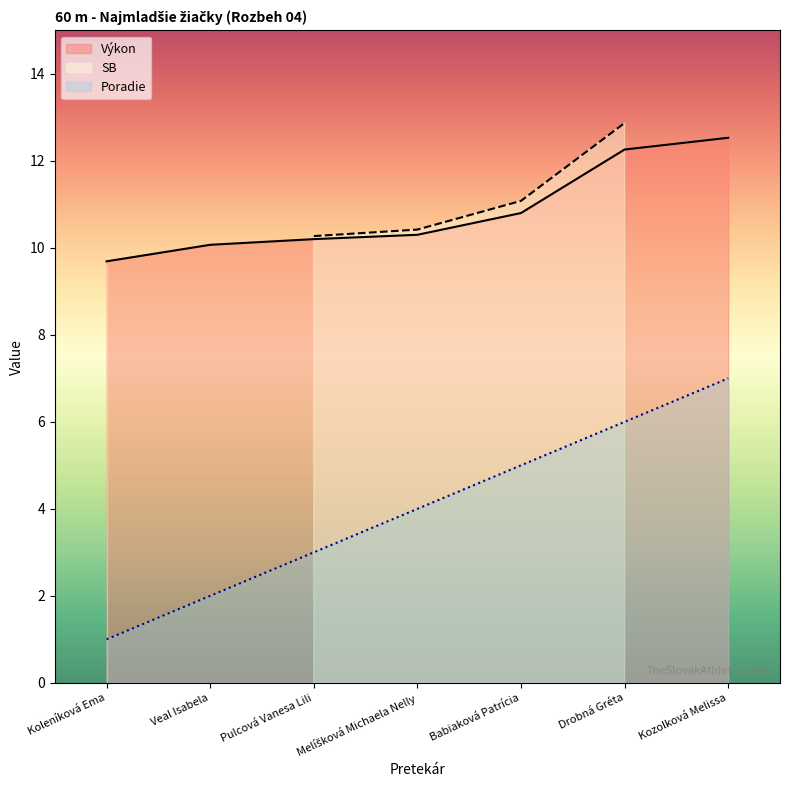

Is the value of Poradie at Pulcová Vanesa Lili greater than the value of Výkon at Babiaková Patrícia?

No